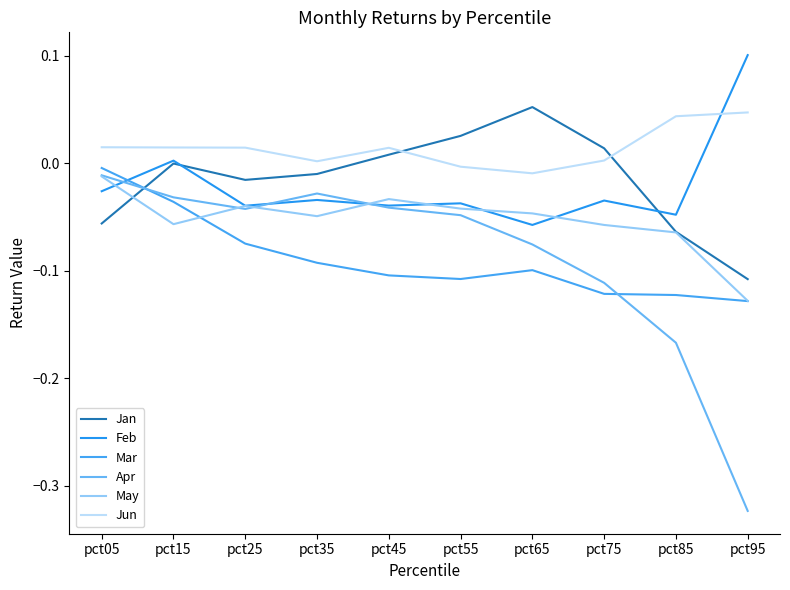

At which label is Mar closest to 0?

pct05